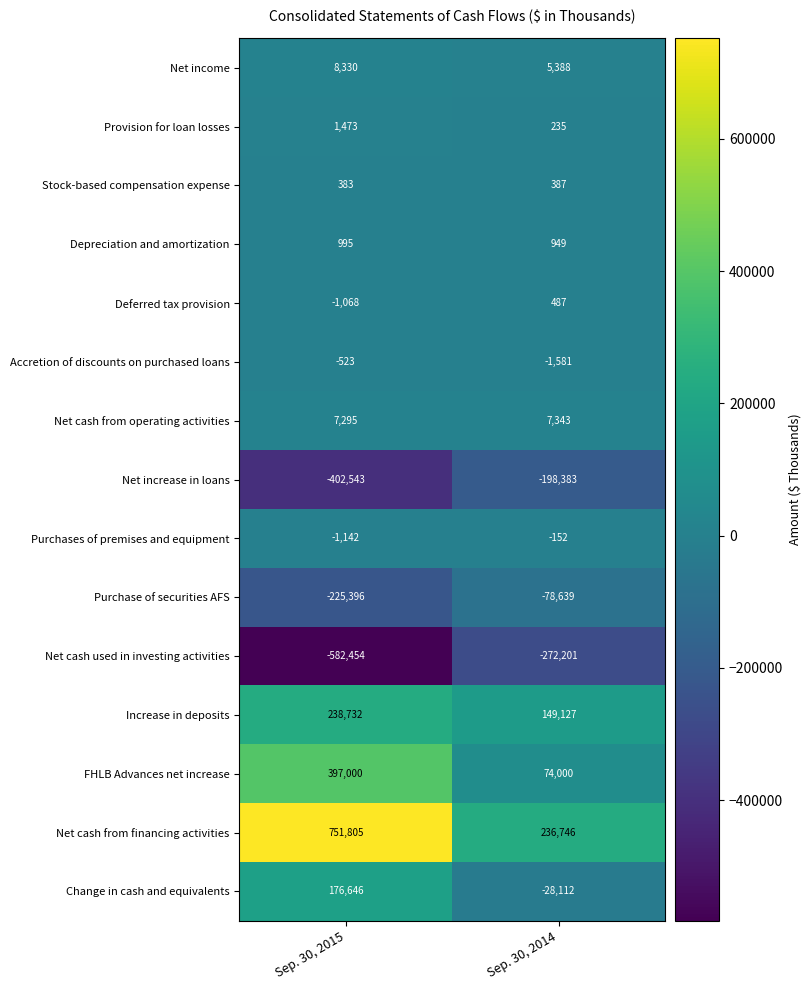

What is the approximate value of Purchase of securities AFS at Sep. 30, 2014, to the nearest 100?

-78600